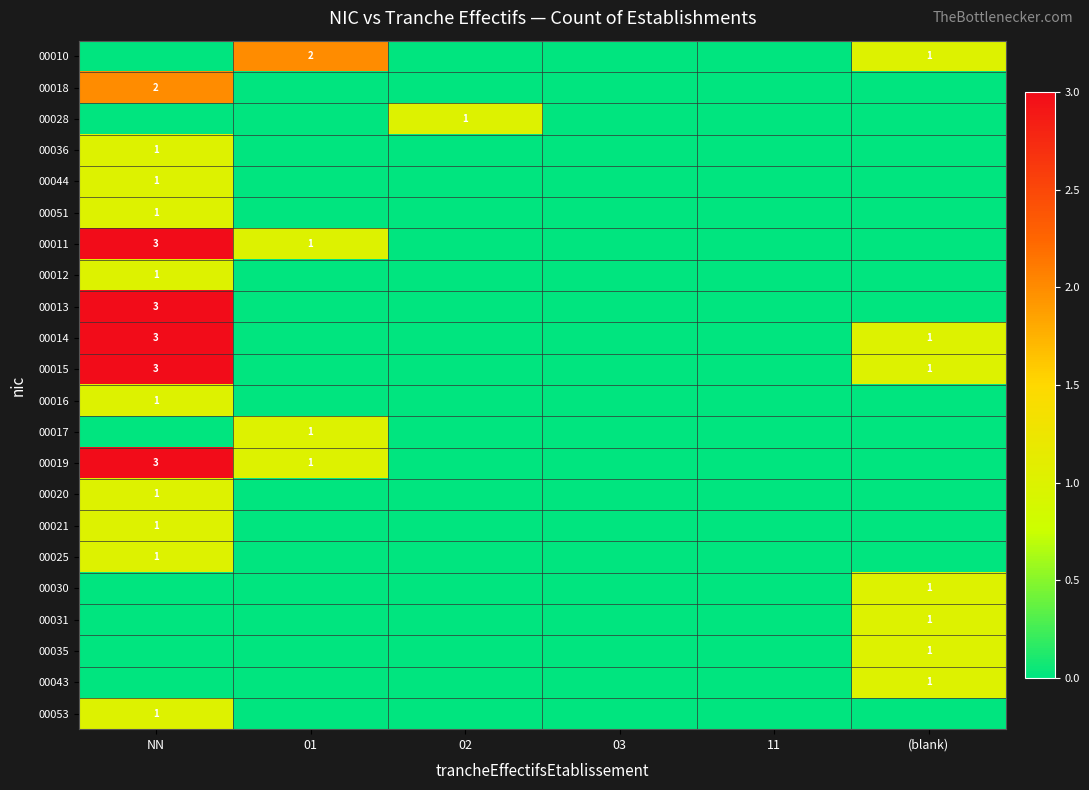

Is it true that 00030 equals 1 at (blank)?

True